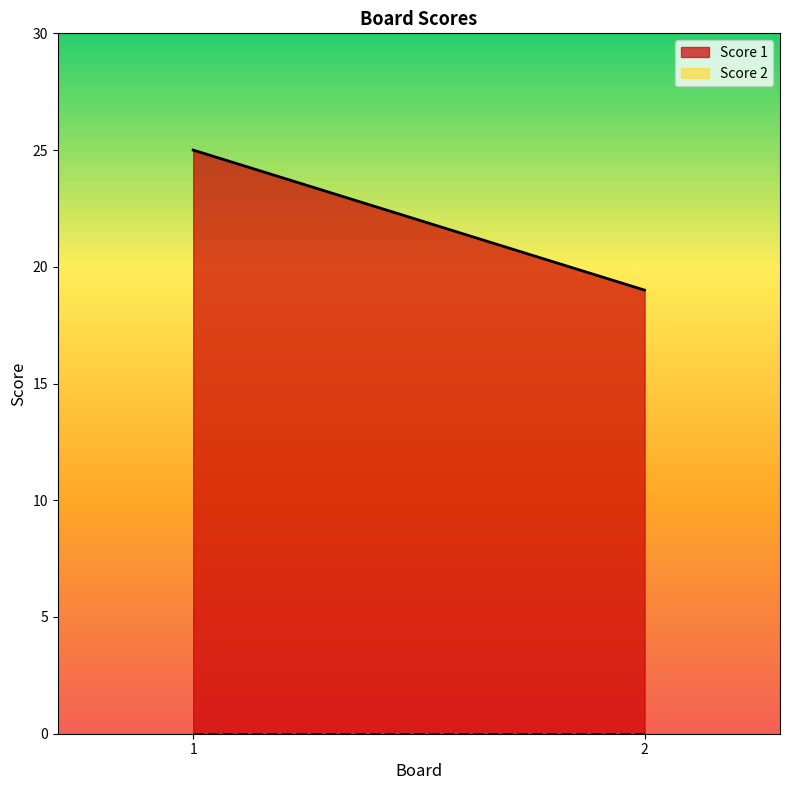

What are all the series names shown in the legend?

Score 1, Score 2